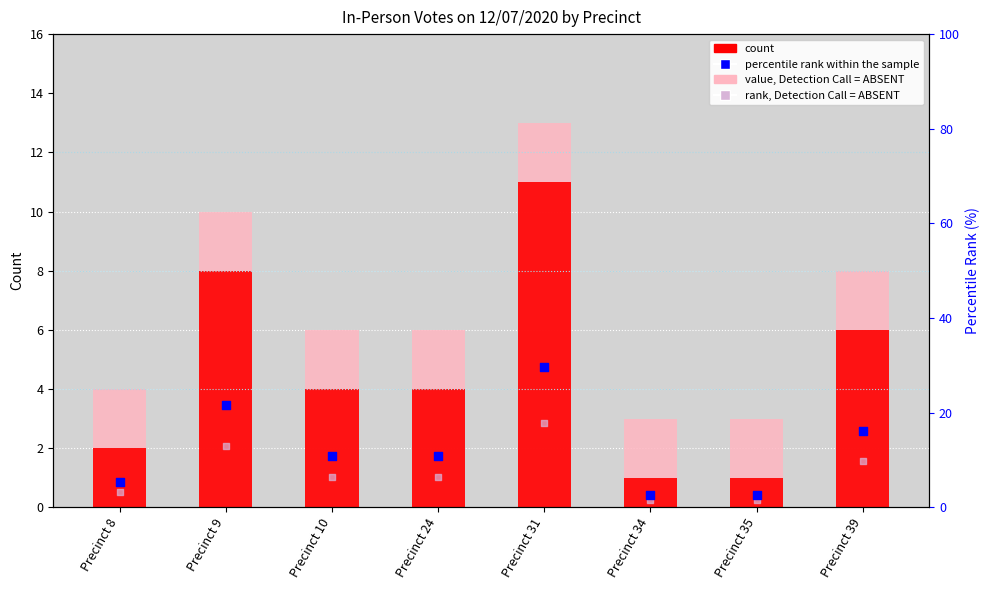

What are all the series names shown in the legend?

value, Detection Call = ABSENT, count, percentile rank within the sample, rank, Detection Call = ABSENT